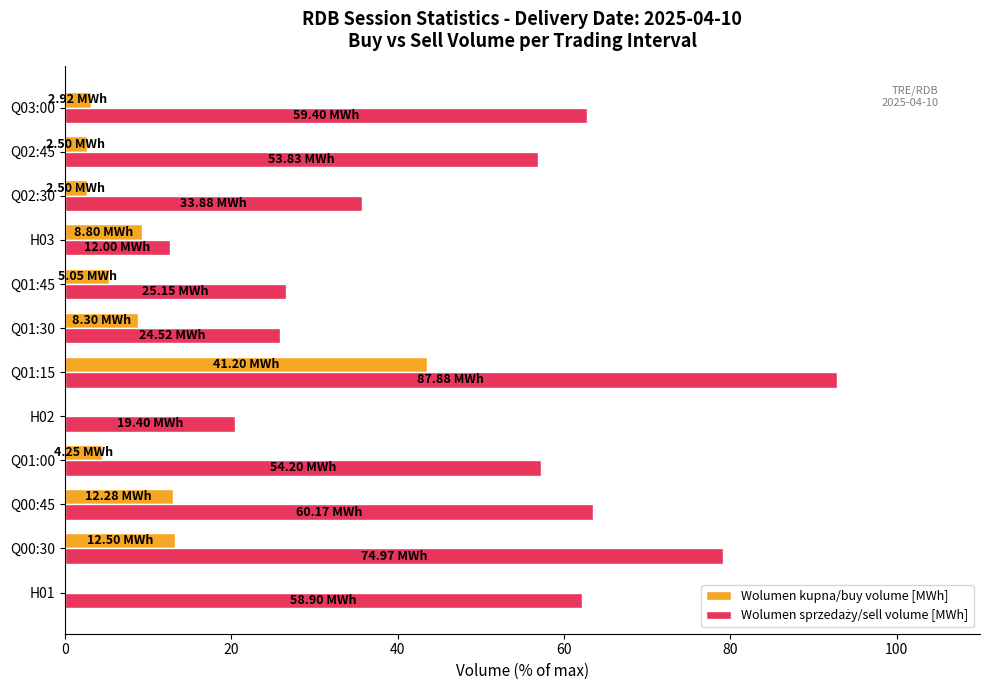

What is the sum of all Wolumen kupna/buy volume [MWh] values?

105.9